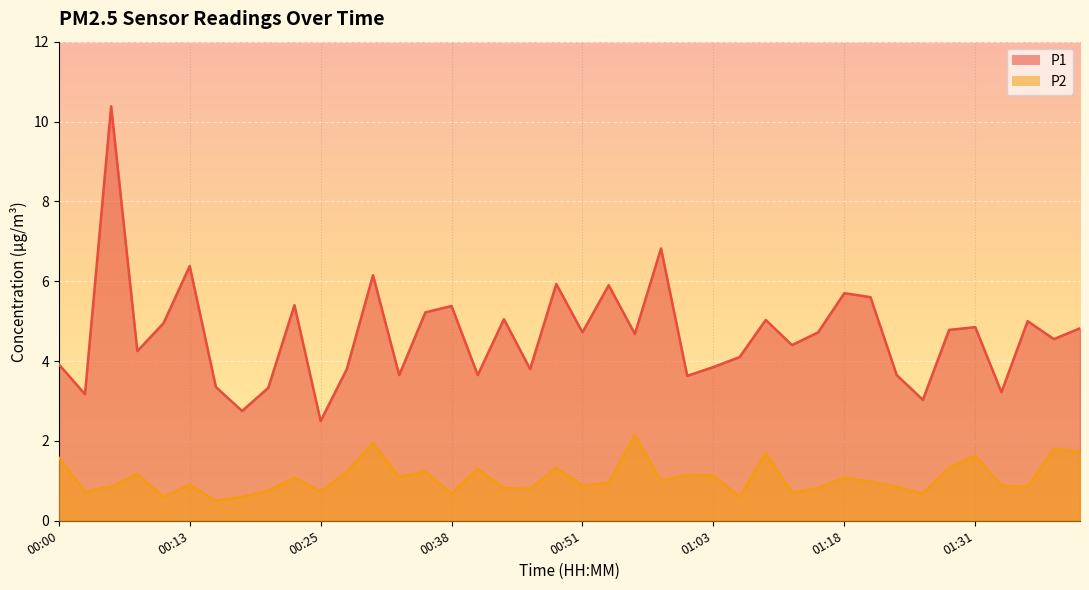

Which label corresponds to the smallest value in the chart?

00:15